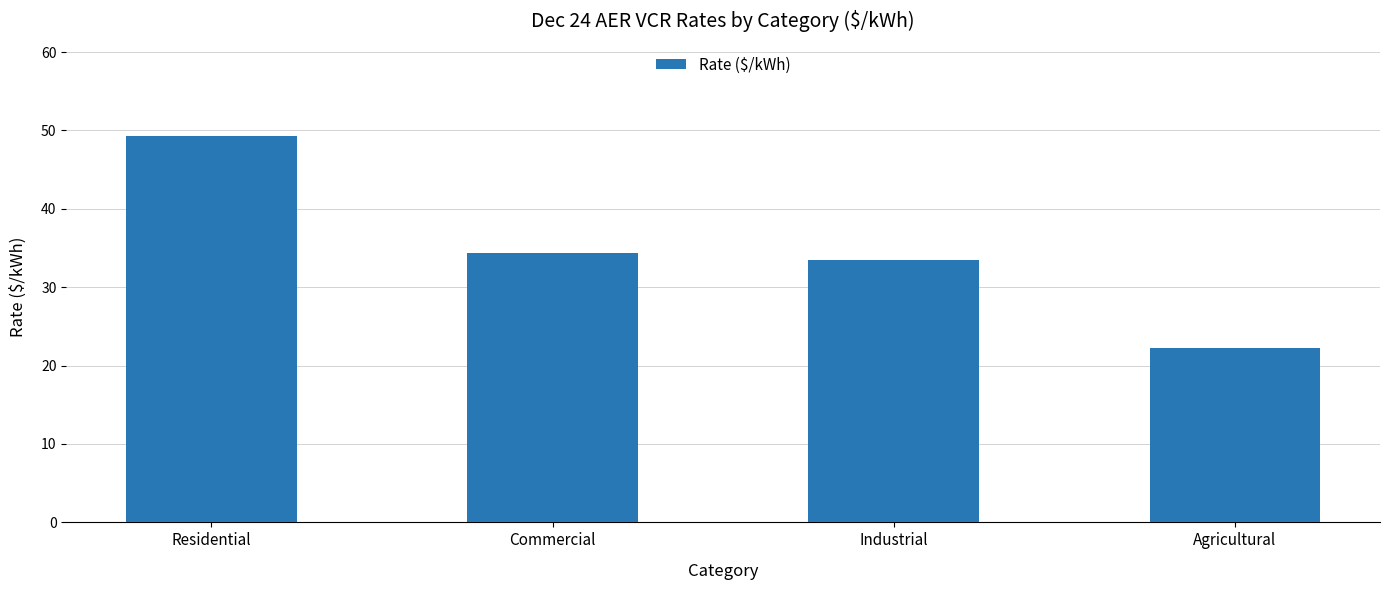

What is the greatest value displayed?

49.2